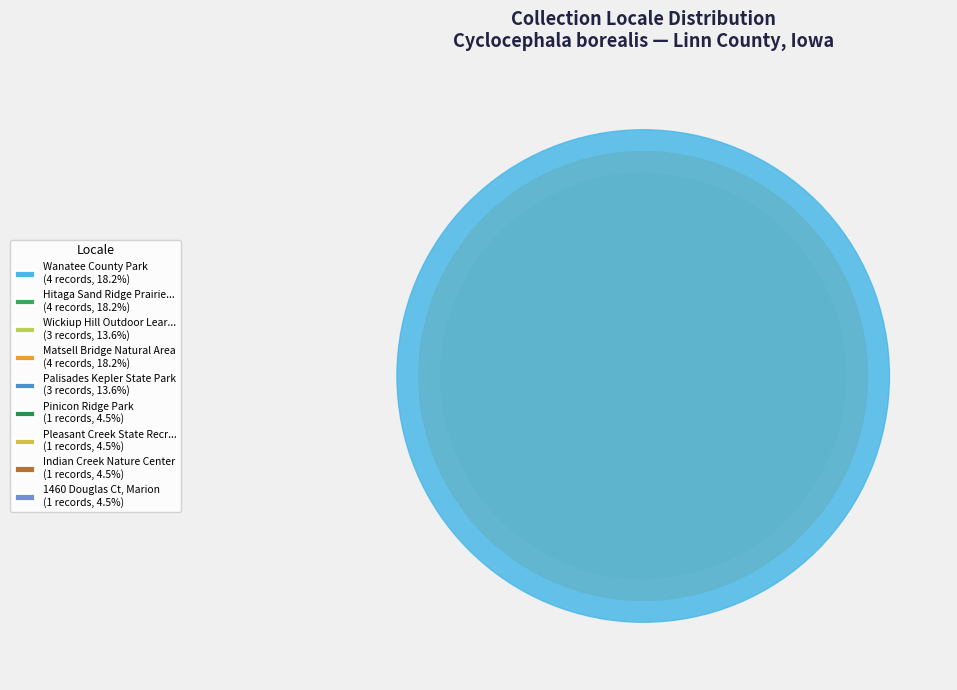

How much of the chart is everything except Pleasant Creek State Recreation Area?

95.5%